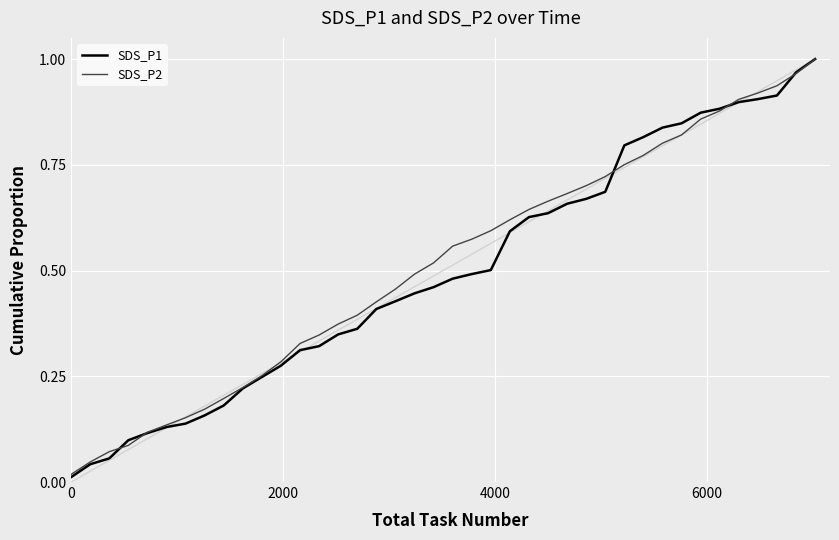

True or false: SDS_P2 has more than 1 points higher than both neighbors.

False